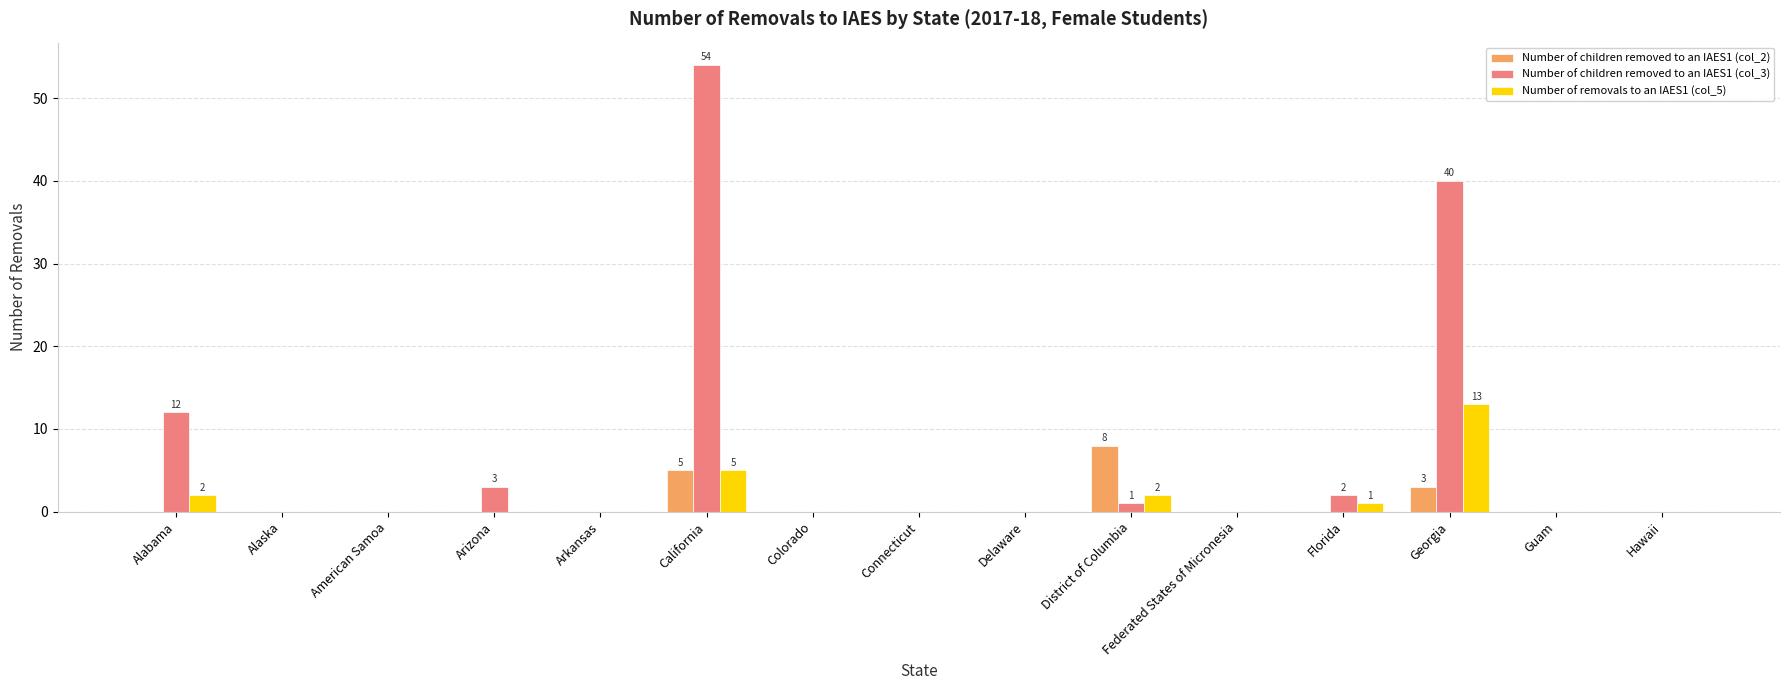

What is the greatest value displayed?

54